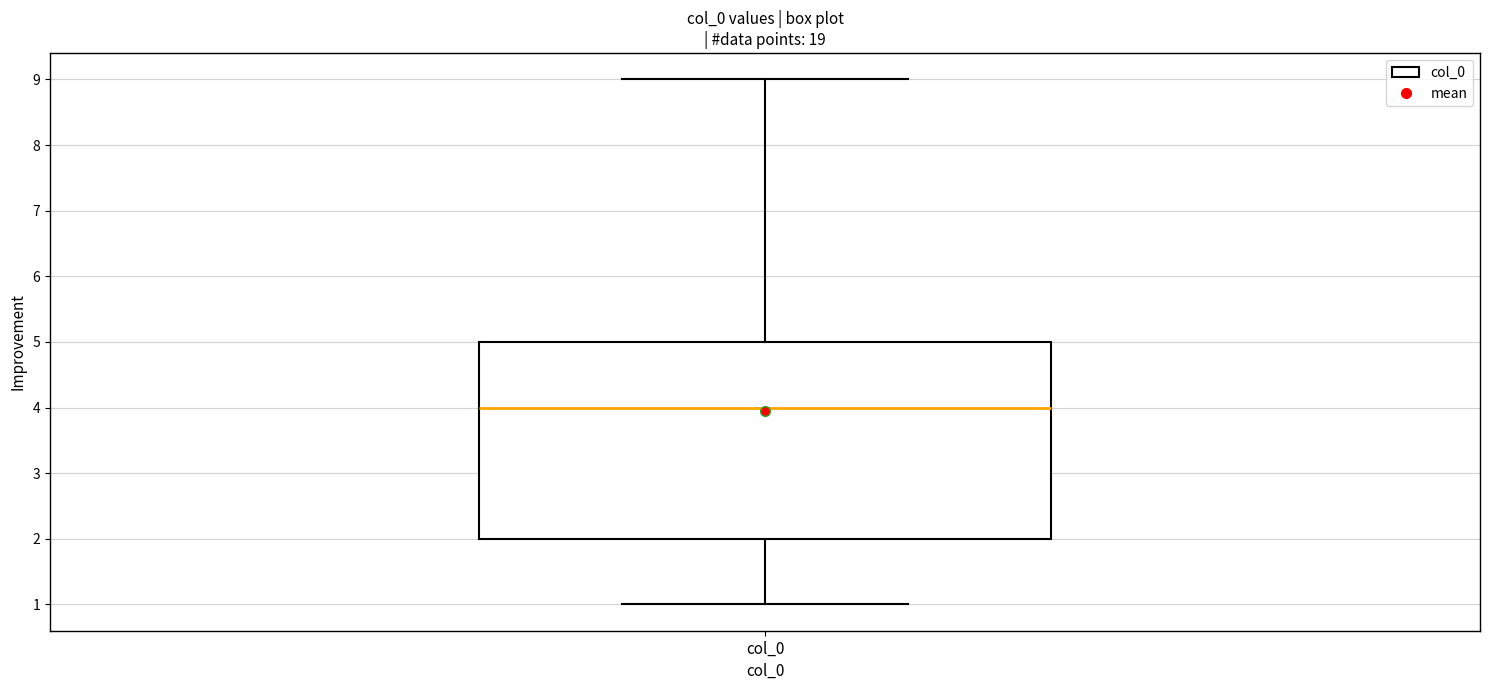

Read this box plot against the y-axis: the position of the median line, the range covered by the box, and the ends of both whiskers. The values are not printed on the chart, so give them approximately, as read against the axis.

median 4, box 2 to 5, whiskers 1 to 9